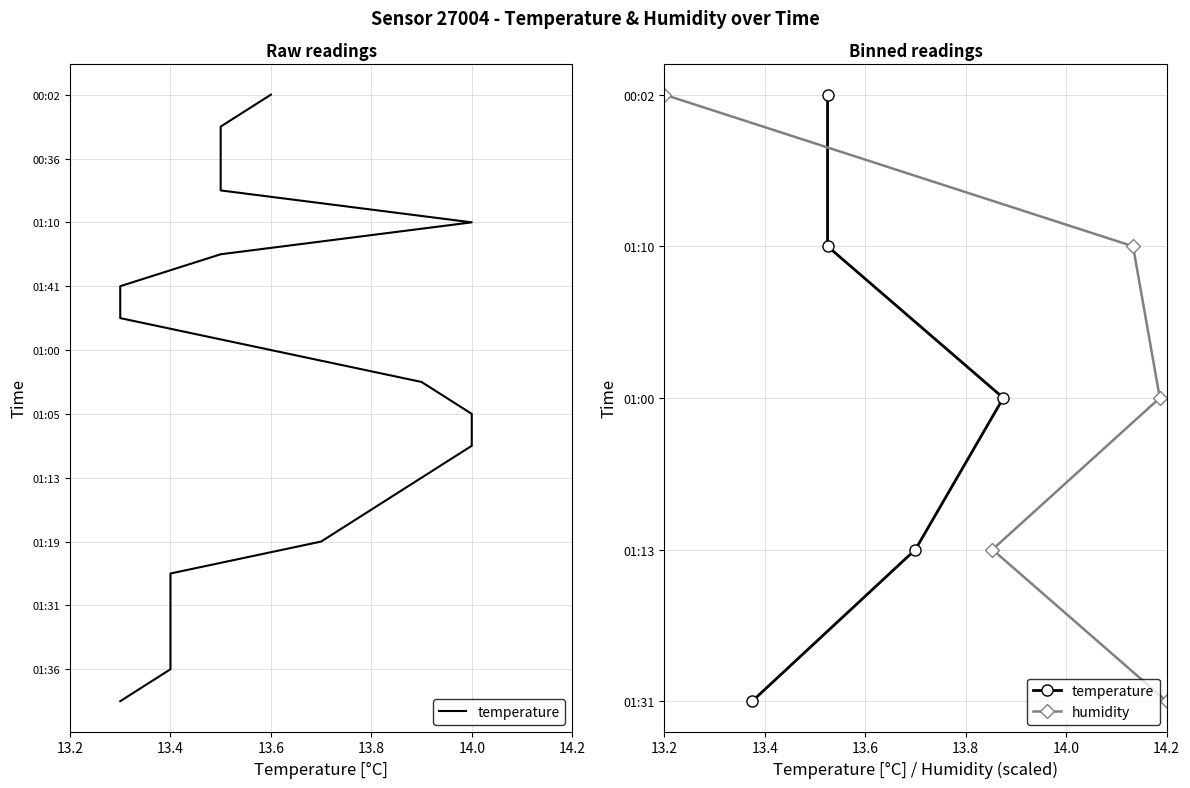

Does the chart have visible grid lines?

Yes